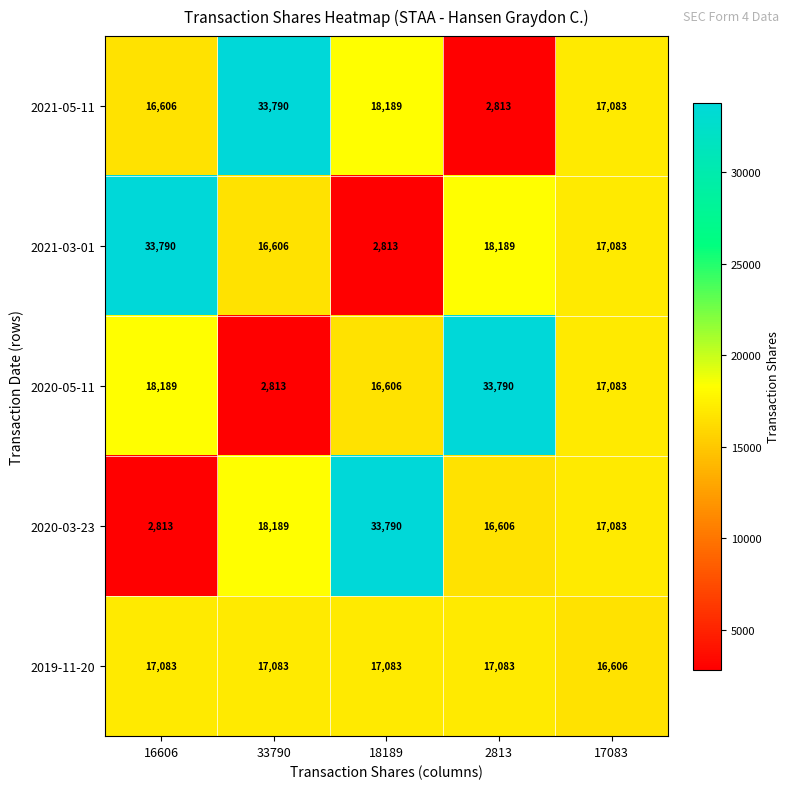

What is the sum of the 2020-05-11 values at 2813 and 18189?

50396